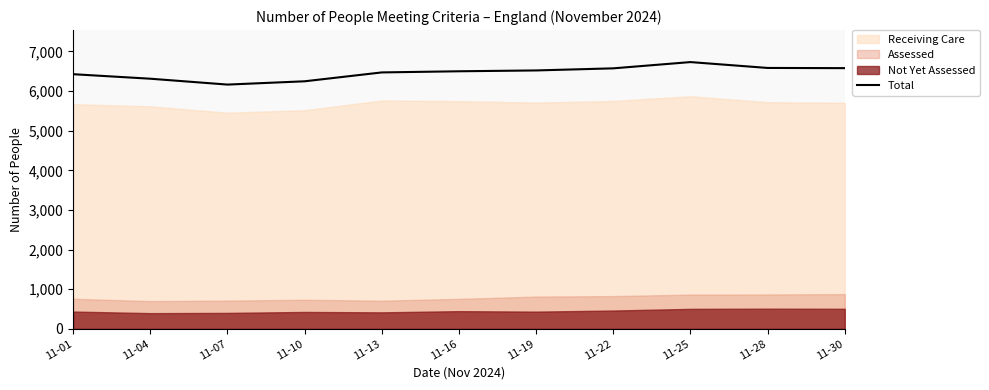

What is the greatest value displayed?

6732